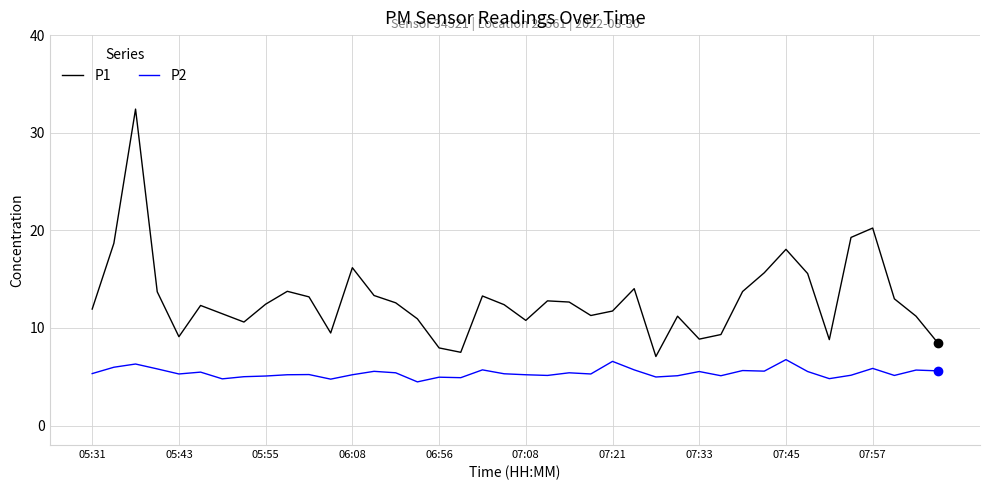

What is the difference between the second highest and second lowest values in the P1 series?

12.7